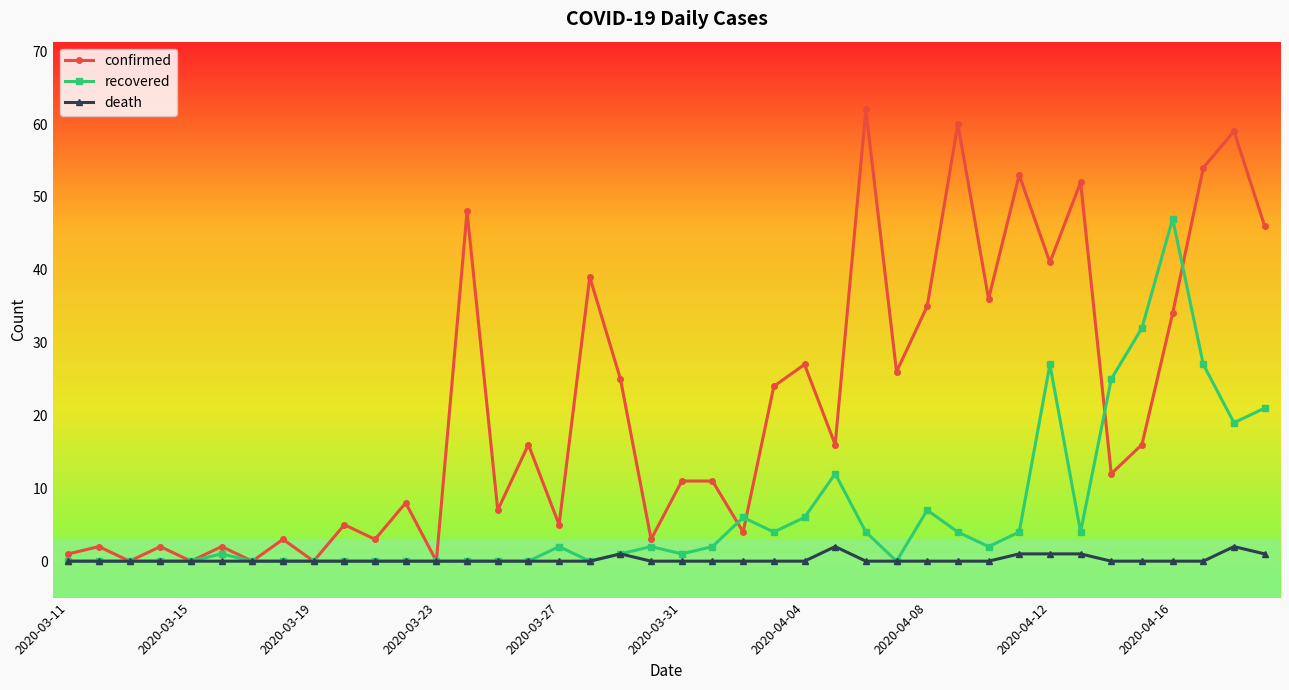

How many categories are shown in the chart?

40